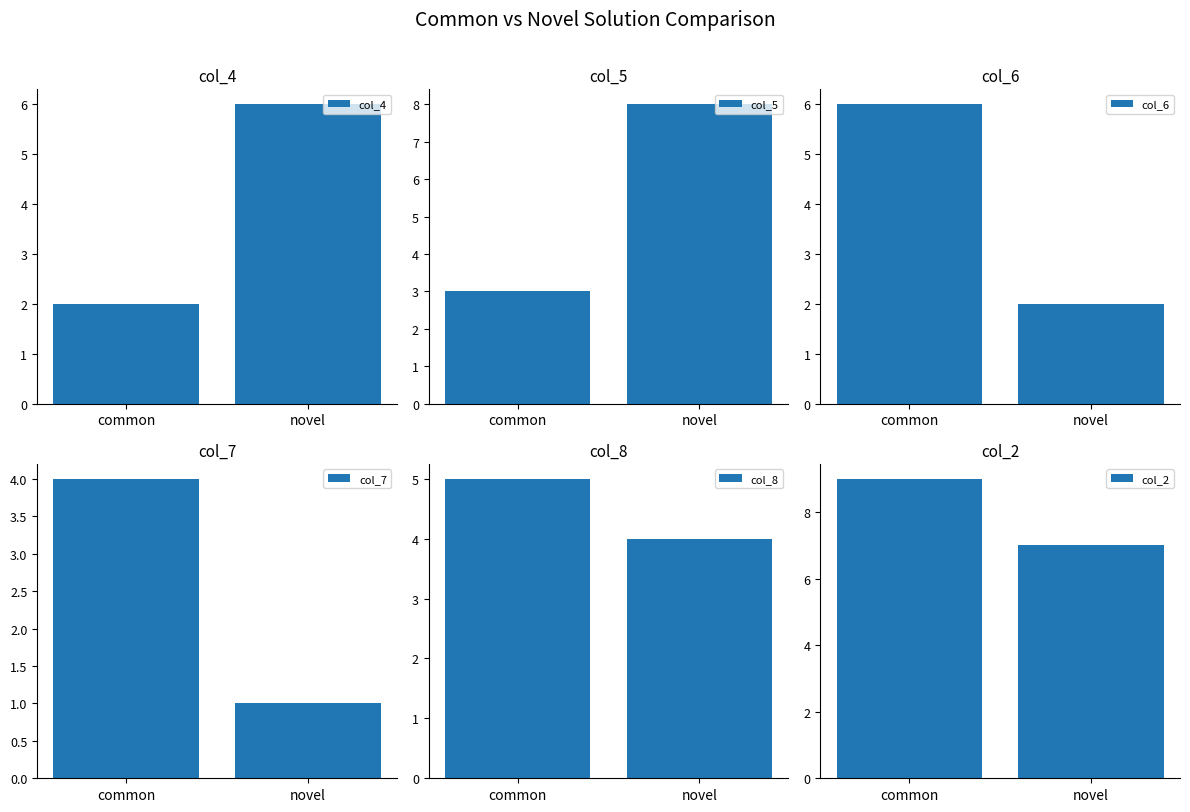

Which category has the highest value across all series?

common